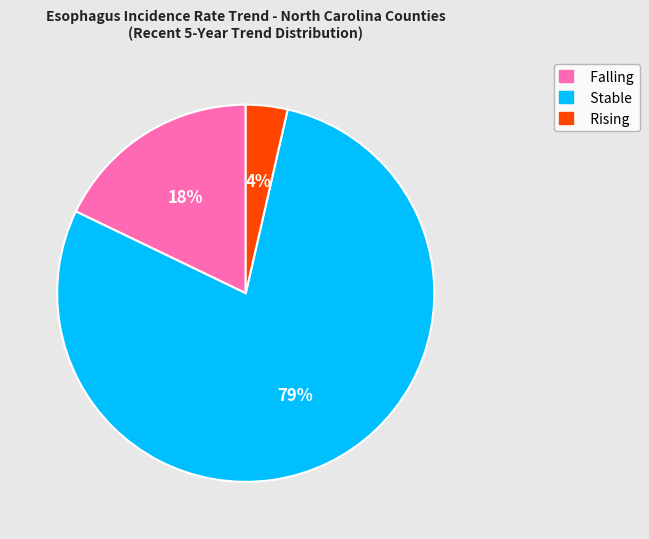

Is there a majority slice in this chart?

Yes